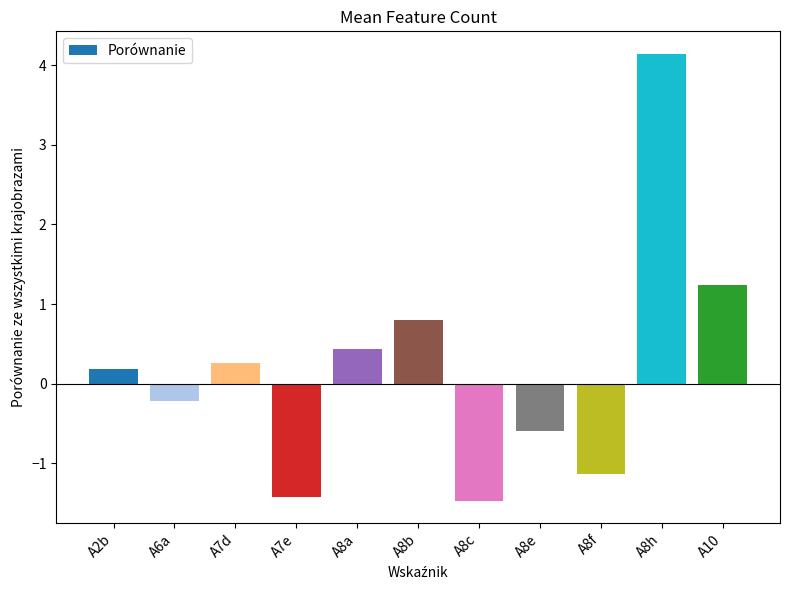

Reading right to left, what are all the values shown in this chart?

A10=1.2	A8h=4.1	A8f=-1.1	A8e=-0.6	A8c=-1.5	A8b=0.8	A8a=0.4	A7e=-1.4	A7d=0.3	A6a=-0.2	A2b=0.2